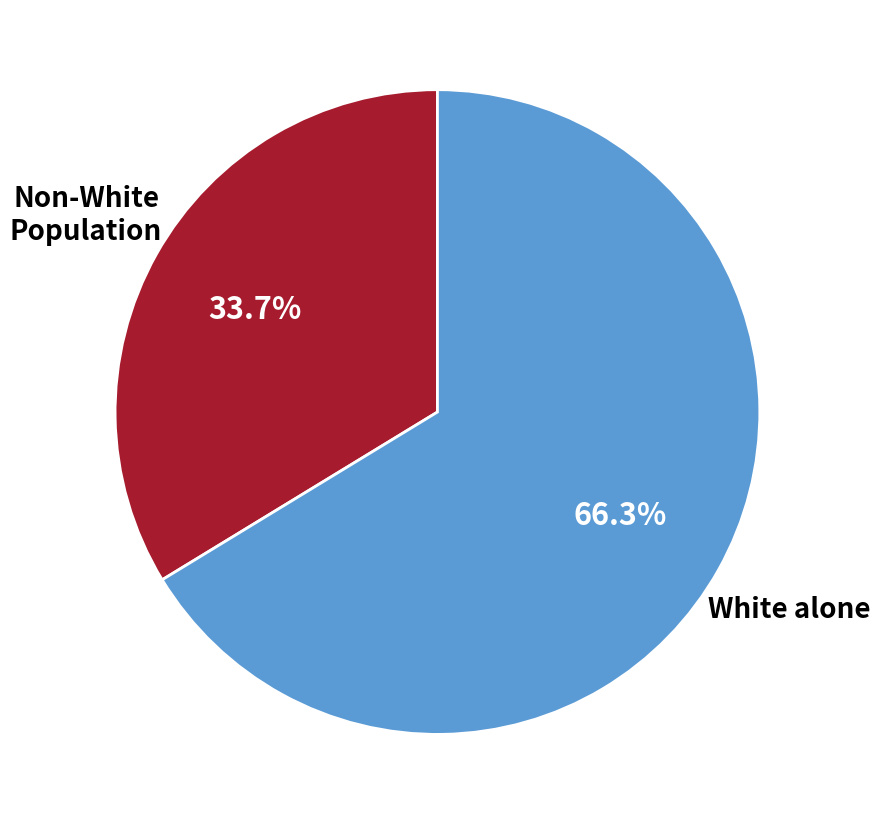

Is there a majority slice in this chart?

Yes